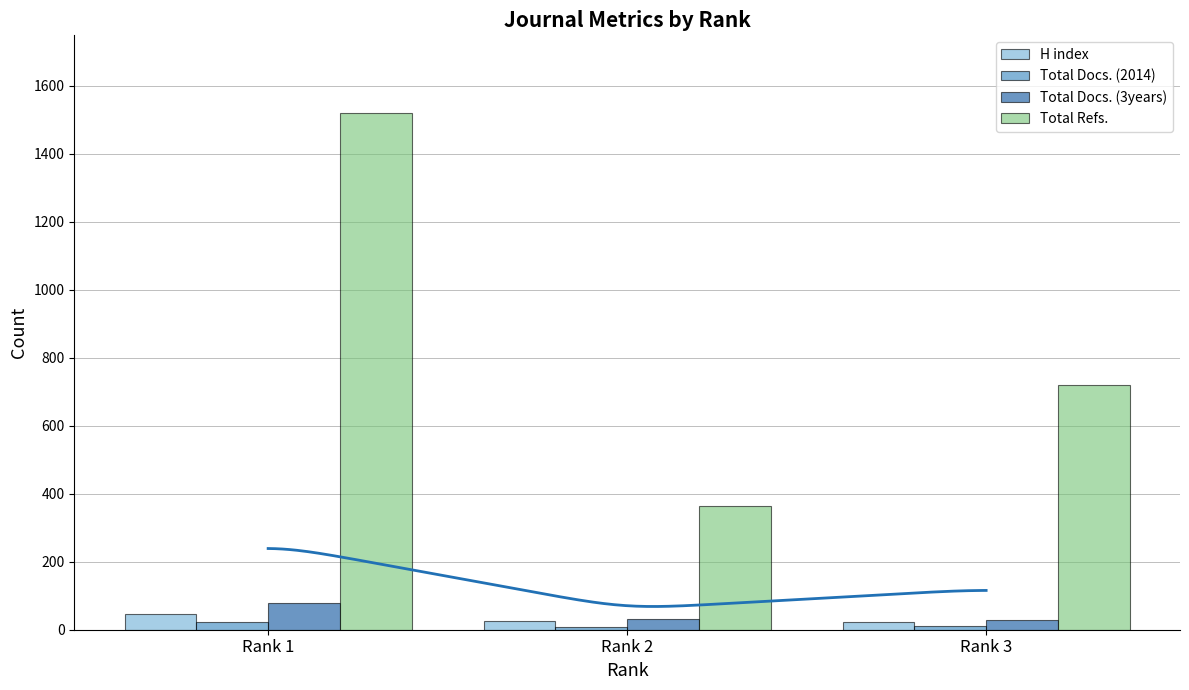

What is the sum of the Total Docs. (3years) values at Rank 3 and Rank 1?

110